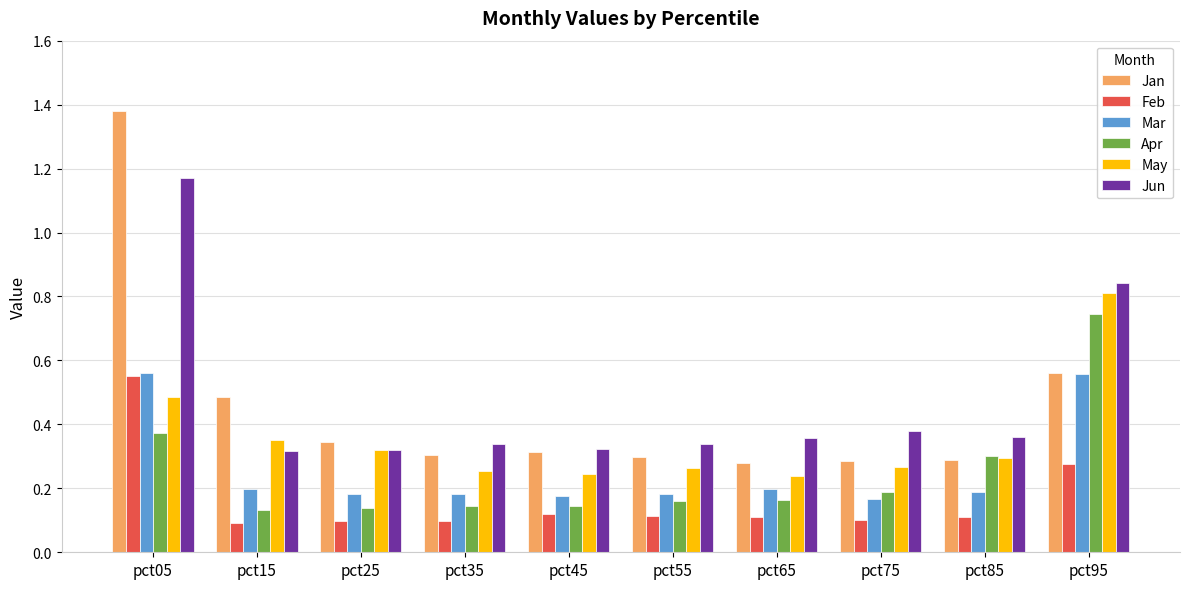

What is the difference between the maximum and second lowest values in the Jun series?

0.9